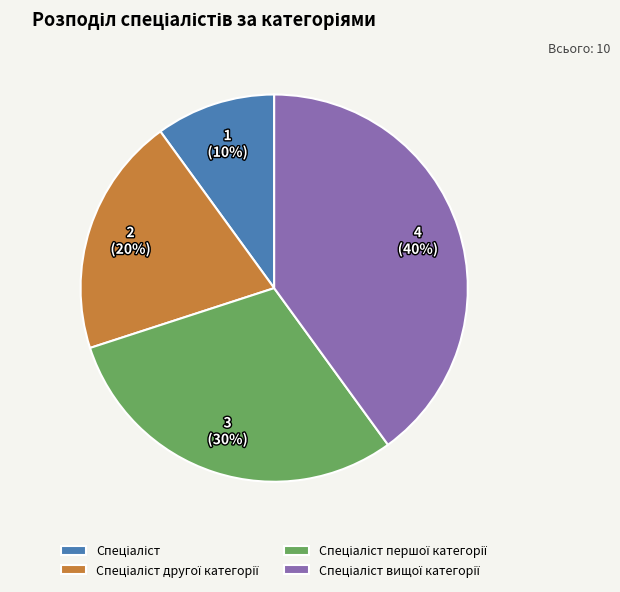

How many segments does this pie chart have?

4